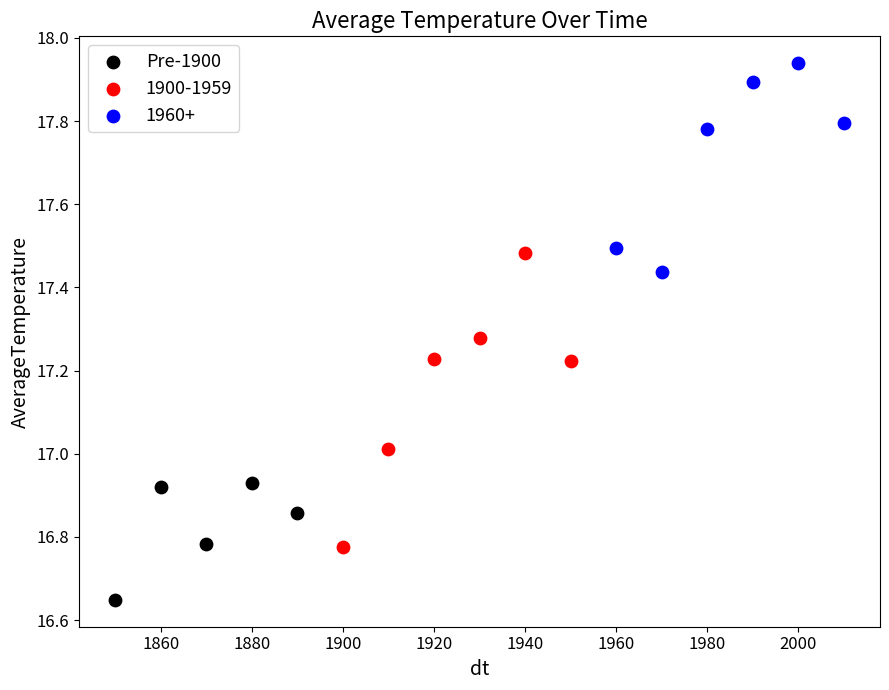

Which series reaches the minimum Y coordinate?

Pre-1900